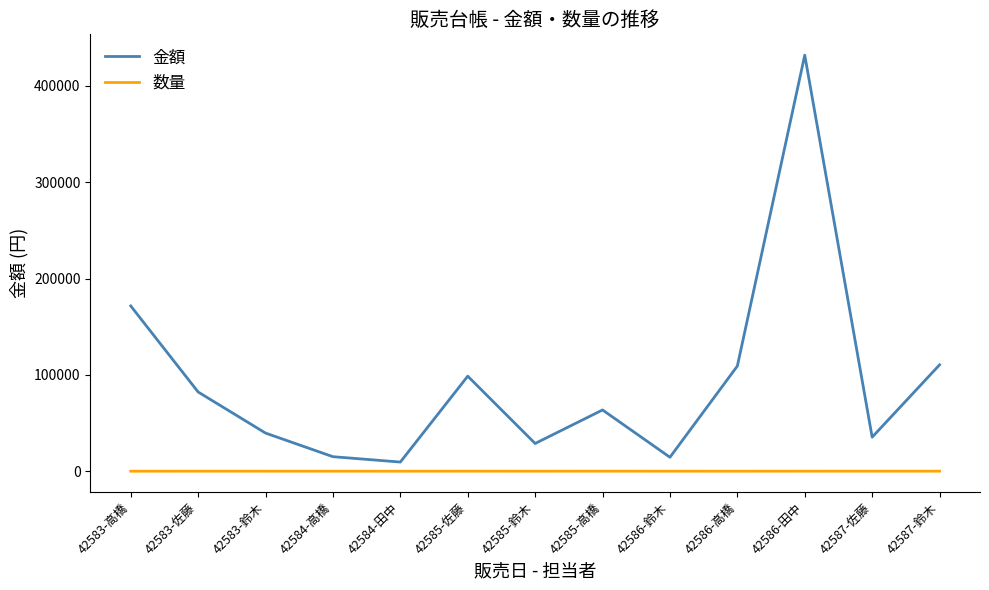

True or false: 金額 and 数量 cross at least once.

False